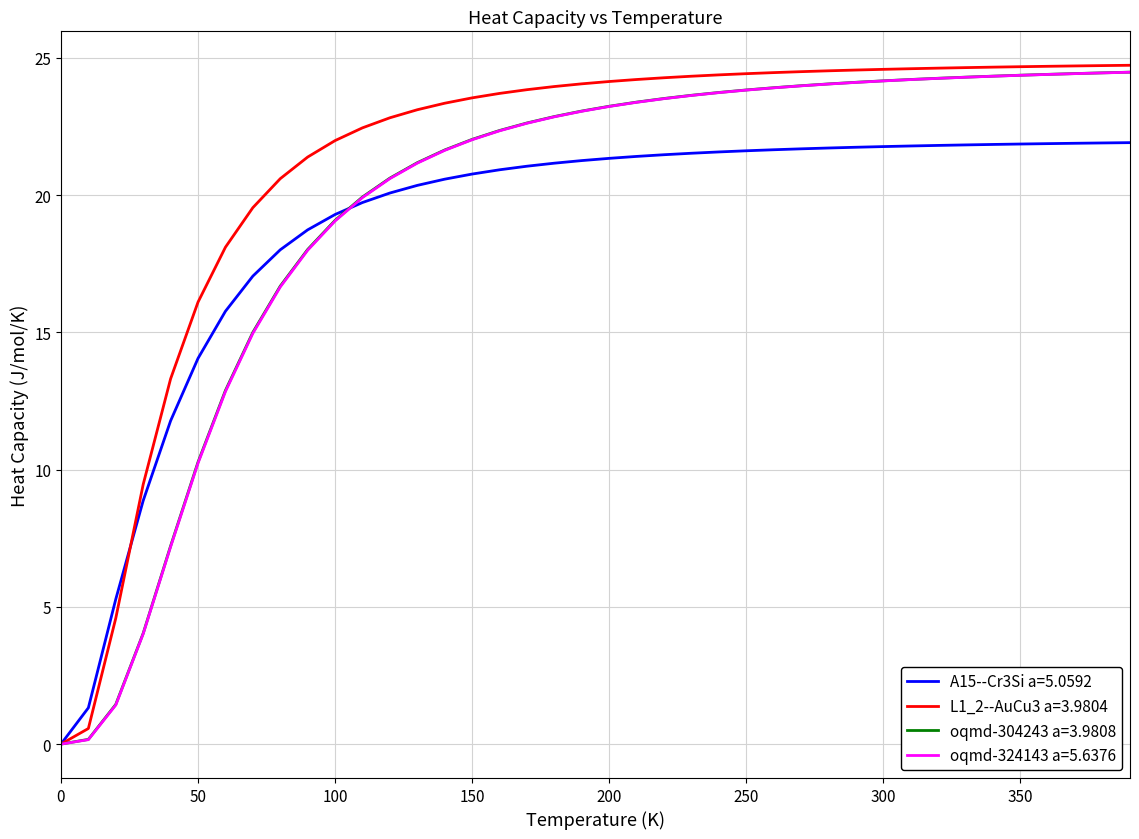

Which series has the largest total across all categories?

L1_2--AuCu3 a=3.9804